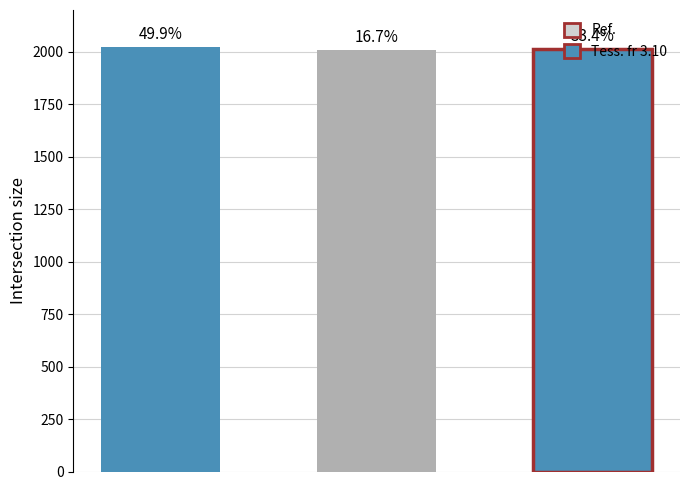

The value at Nothing Without Us is 2994. True or false?

False